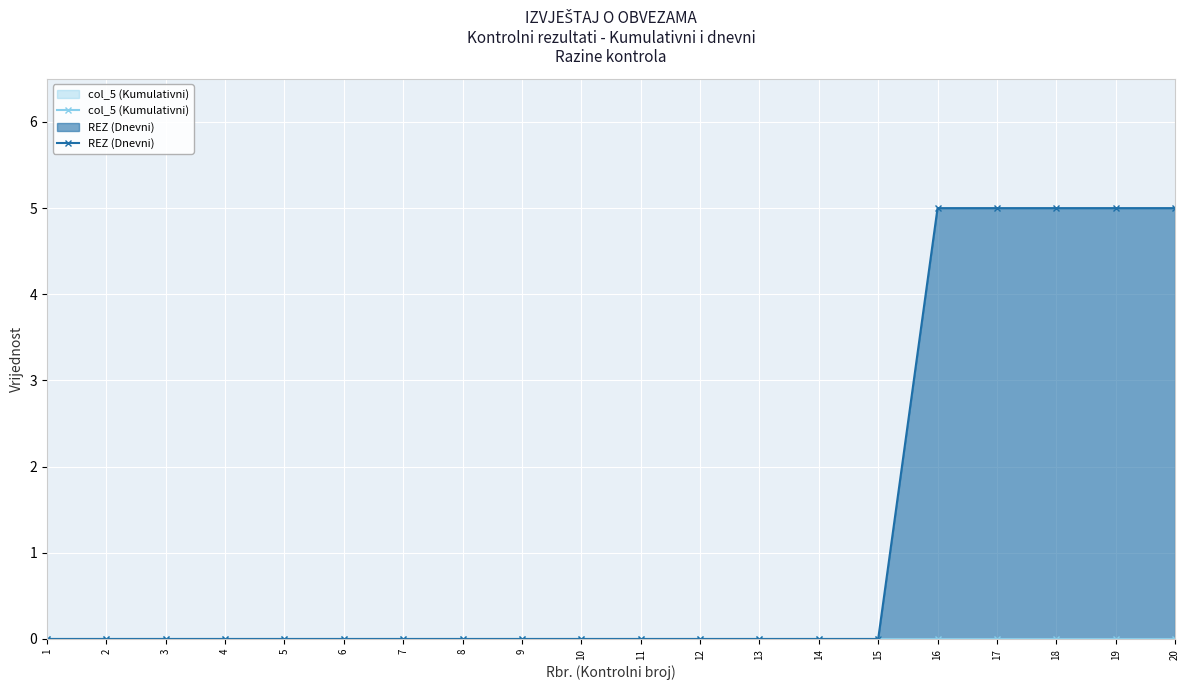

List the series in order of their overall mean, lowest first.

col_5 (Kumulativni), REZ (Dnevni)